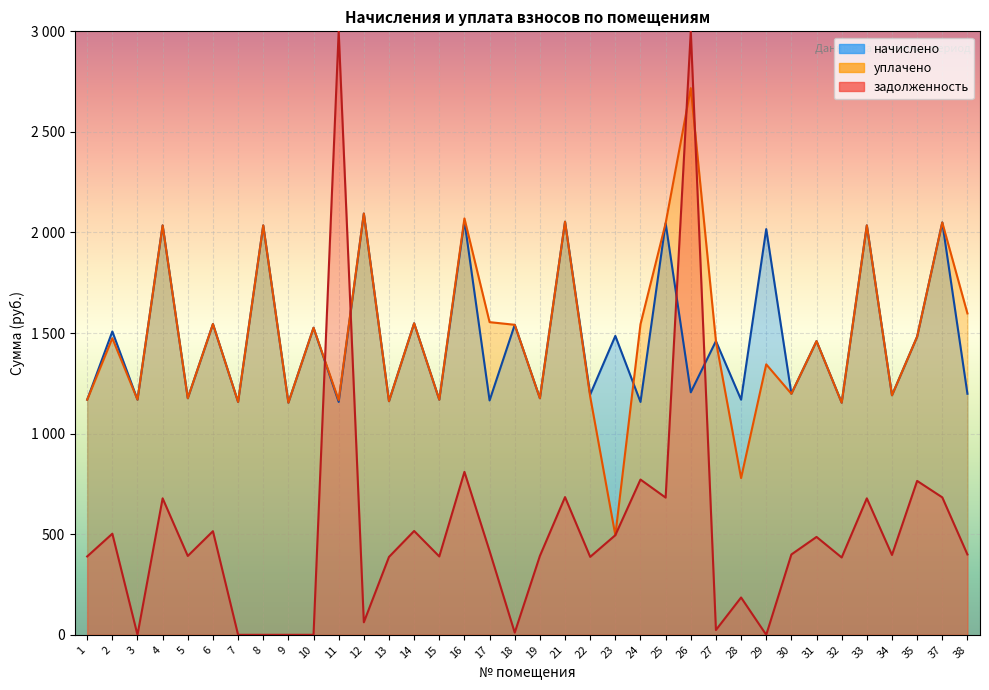

At which category does начислено reach its first local valley?

3